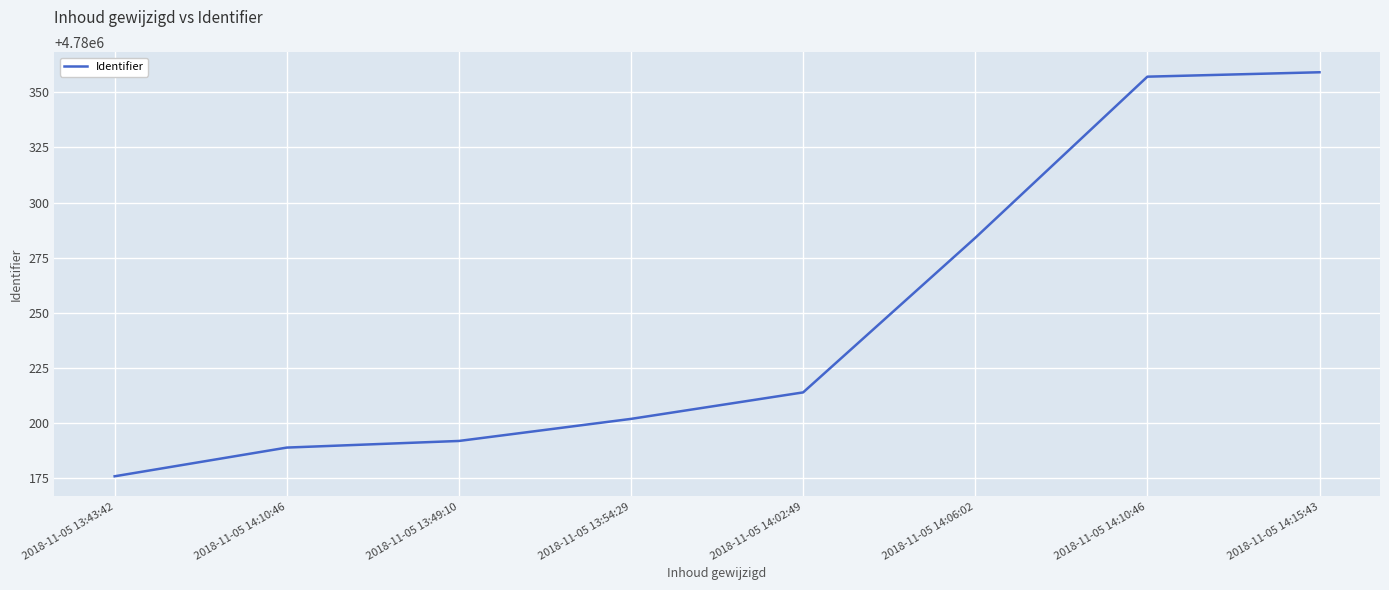

What is the difference between the second highest and minimum values?

181